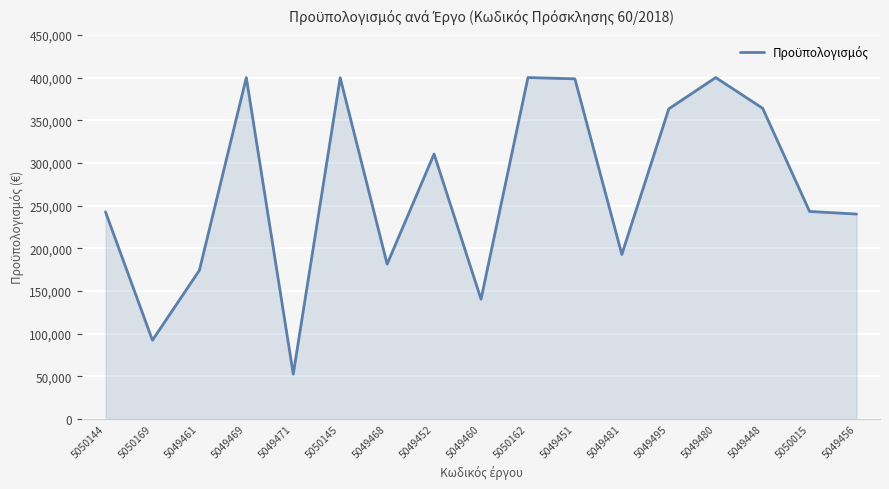

The value at 5050162 is 400000.0. True or false?

True